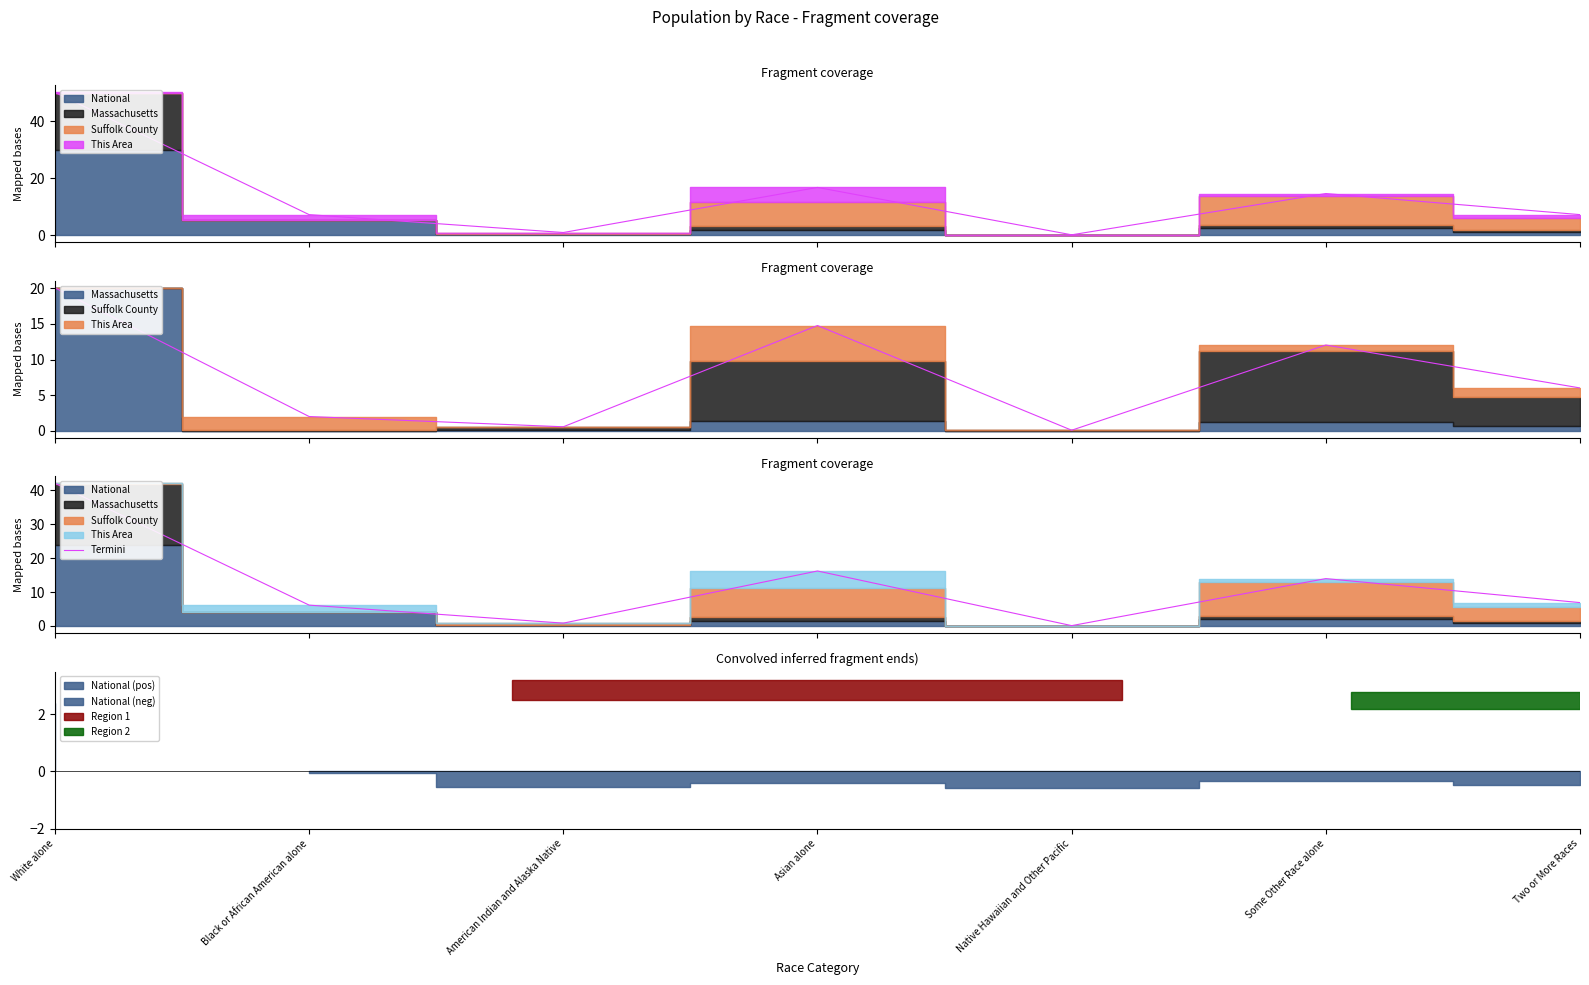

List the labels in order of value, largest first.

White alone, Asian alone, Some Other Race alone, Two or More Races, Black or African American alone, American Indian and Alaska Native, Native Hawaiian and Other Pacific